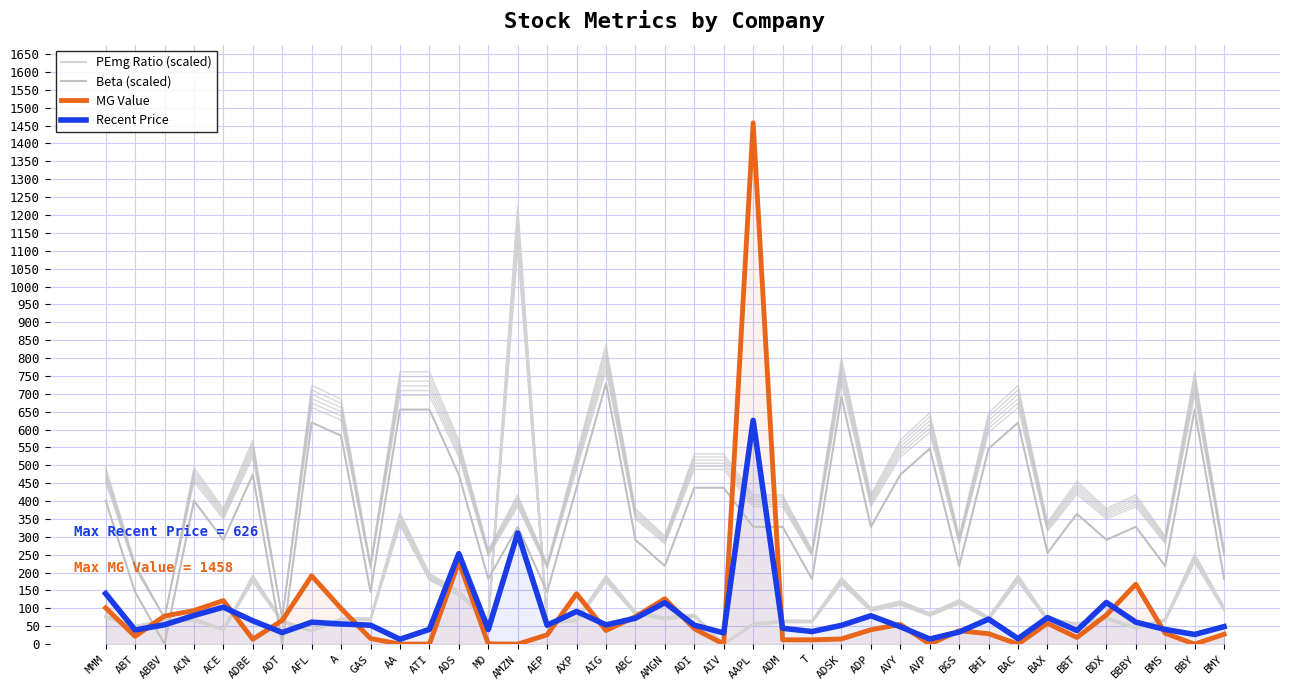

At which label does MG Value reach its peak?

AAPL